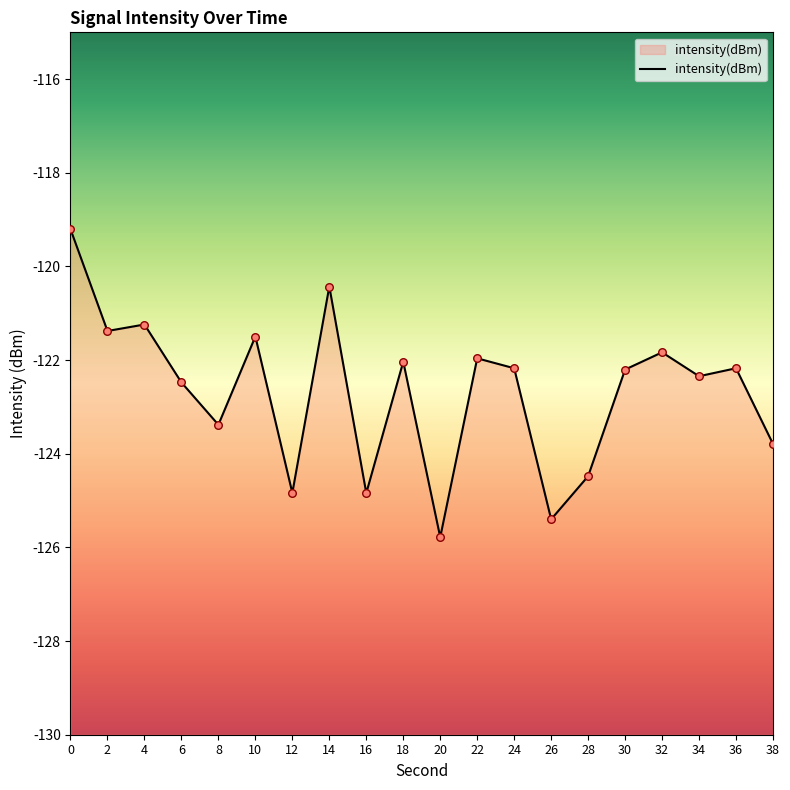

What is the change in value from 12 to 26?

-0.6